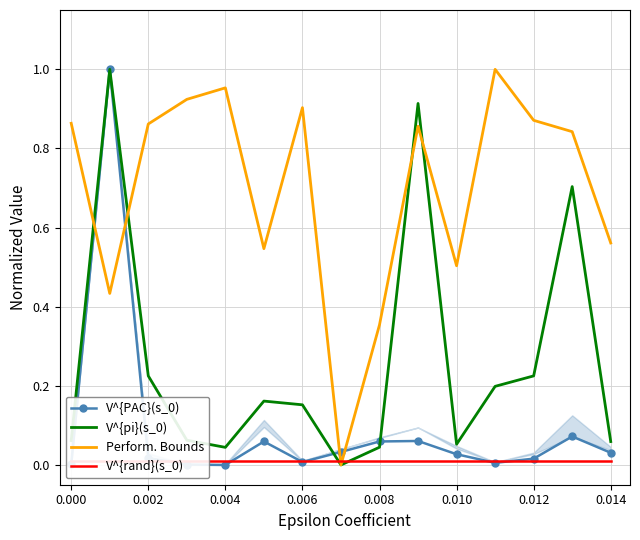

At how many categories does at least one series exceed 0?

15